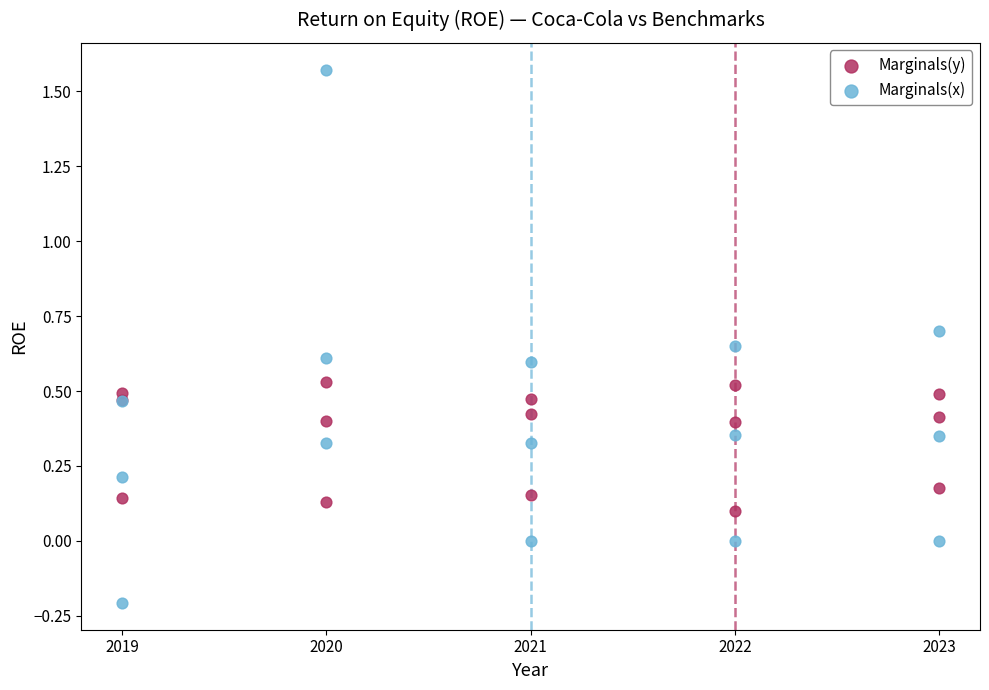

Which series reaches the maximum Y coordinate?

Marginals(x)